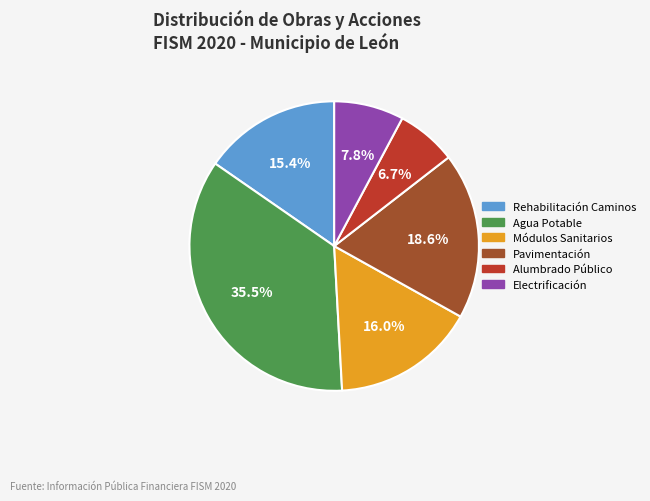

Which has a higher value, Módulos Sanitarios or Pavimentación?

Pavimentación